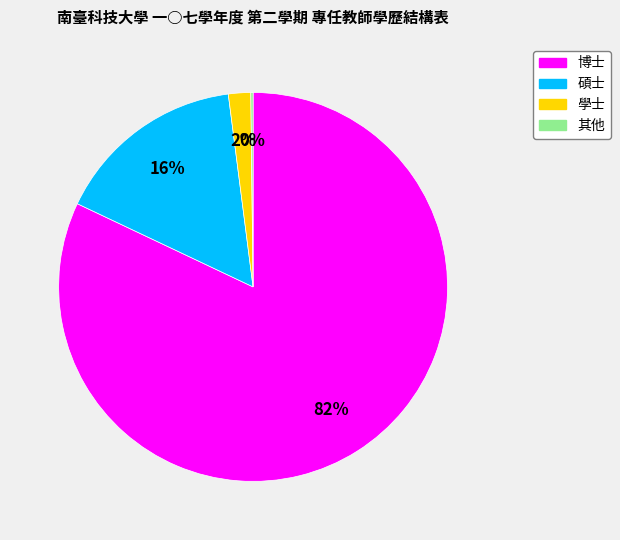

Which category has the biggest portion of the pie?

博士